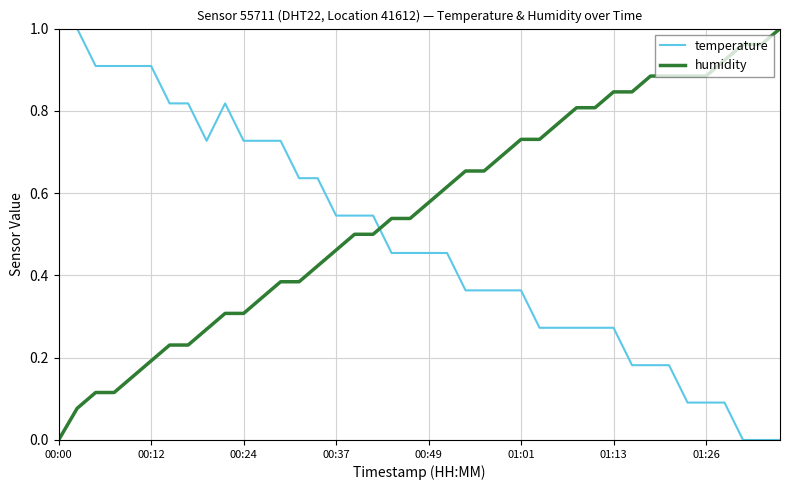

How many intersections are there between humidity and temperature?

1